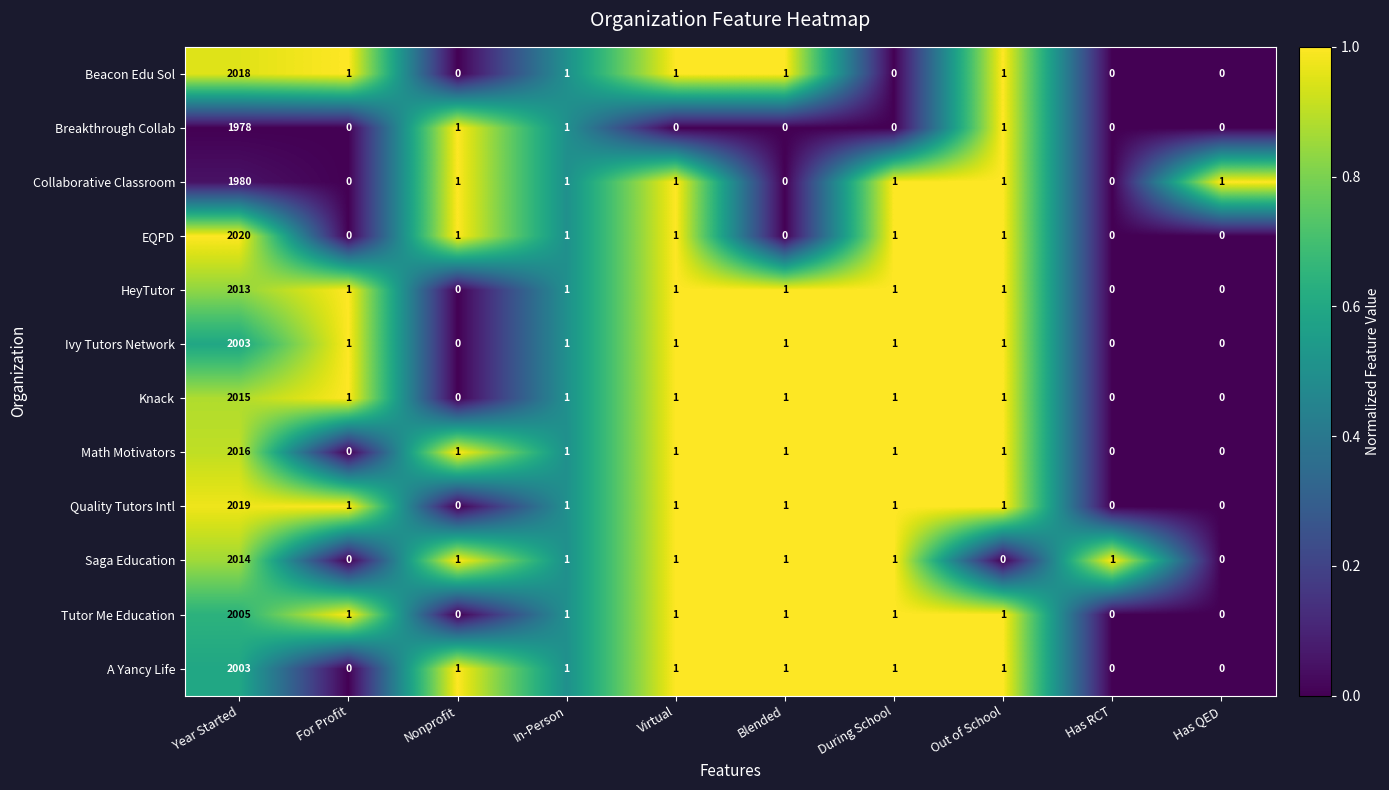

What is the greatest value displayed?

2020